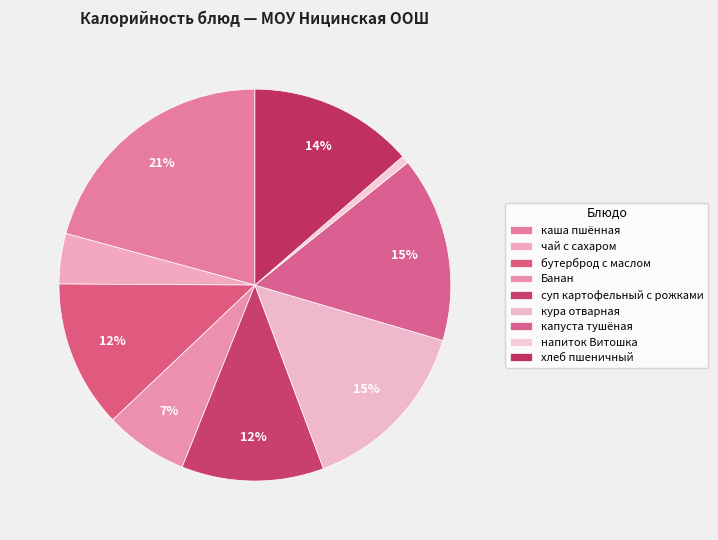

Which slice is the largest?

каша пшённая